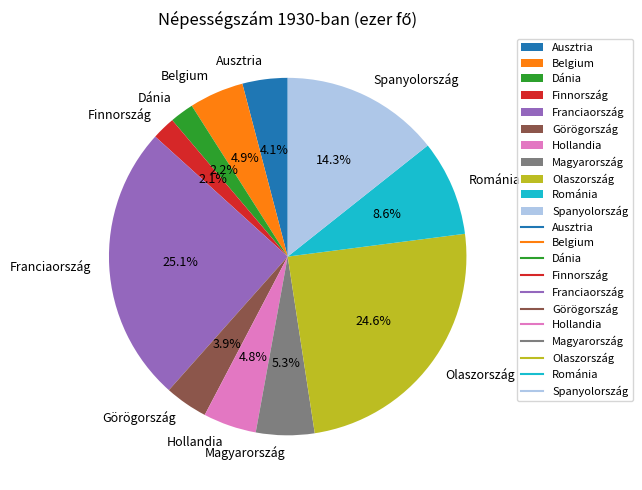

What percentage is the Magyarország slice, to the nearest percent?

5%